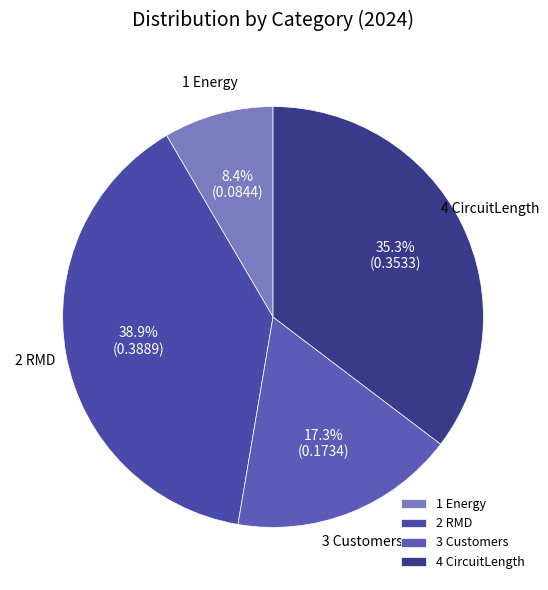

How many segments does this pie chart have?

4